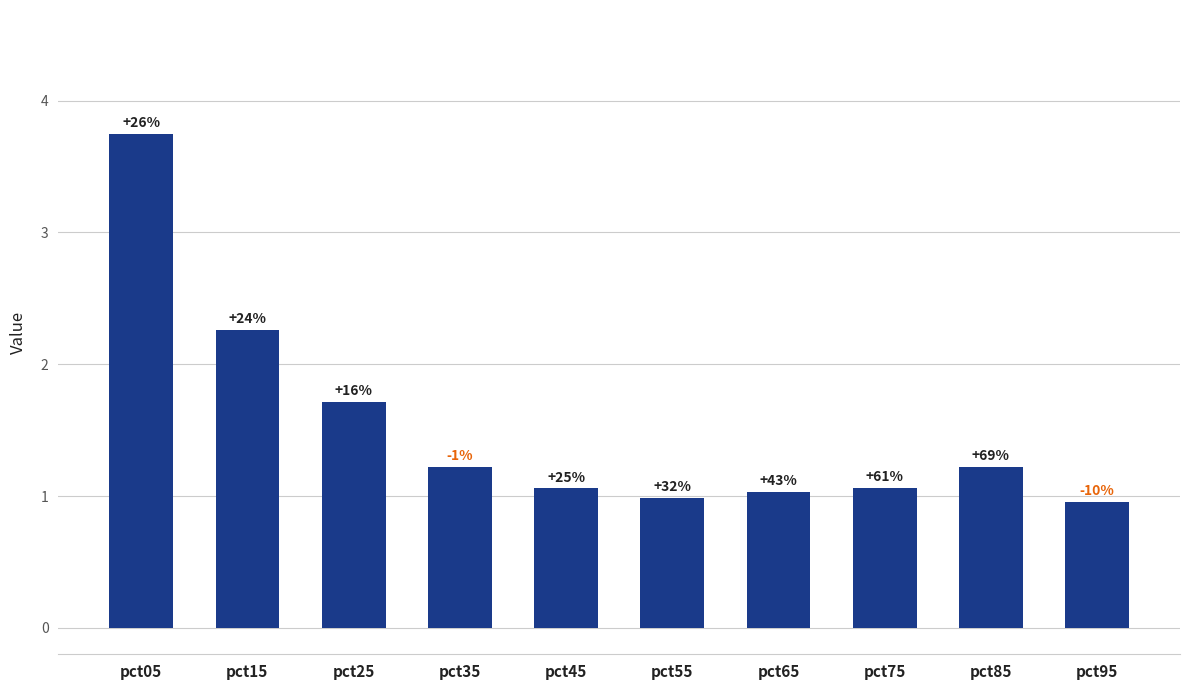

Rank the categories by value from highest to lowest.

pct05, pct15, pct25, pct85, pct35, pct75, pct45, pct65, pct55, pct95